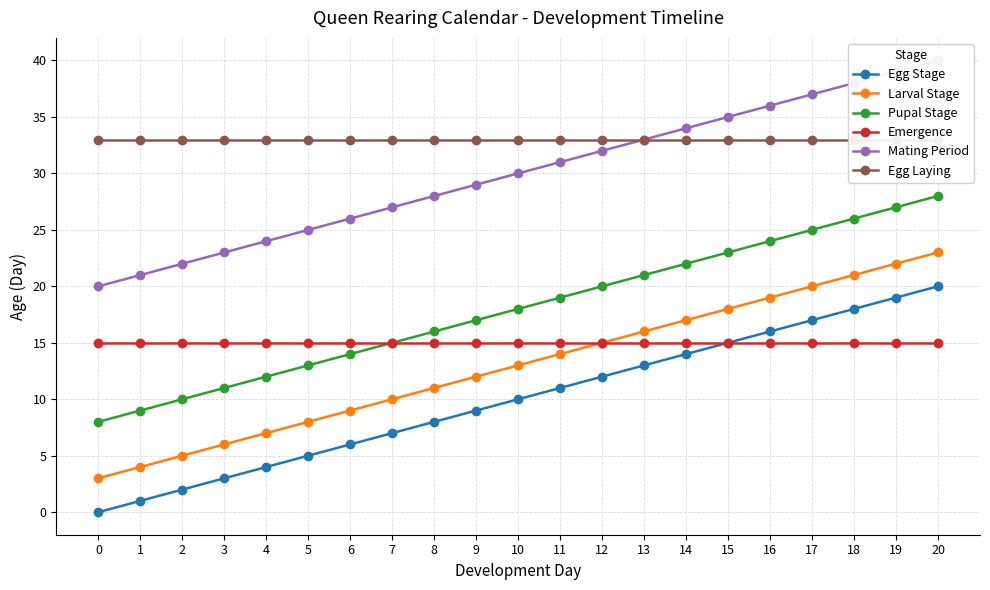

Is it true that Mating Period equals 9 at 13?

False